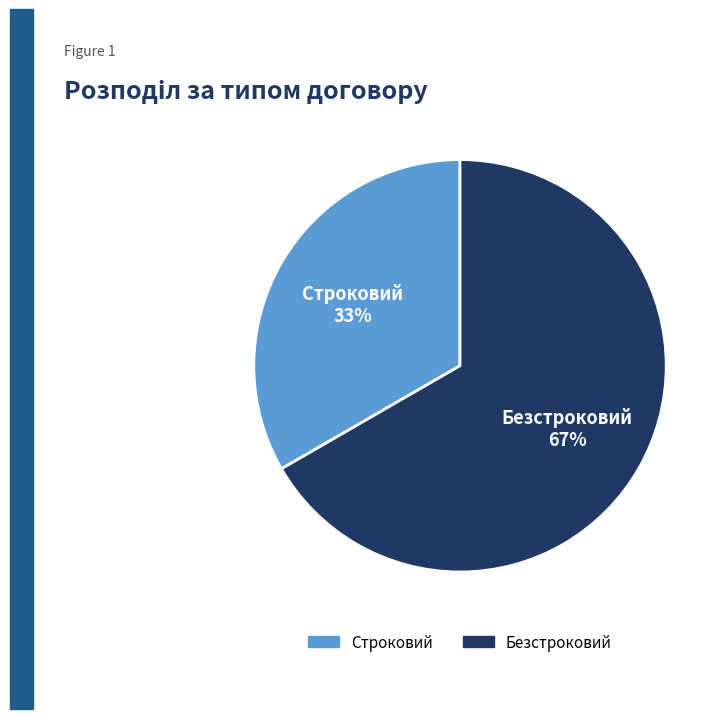

To the nearest percent, what portion does Безстроковий represent?

67%